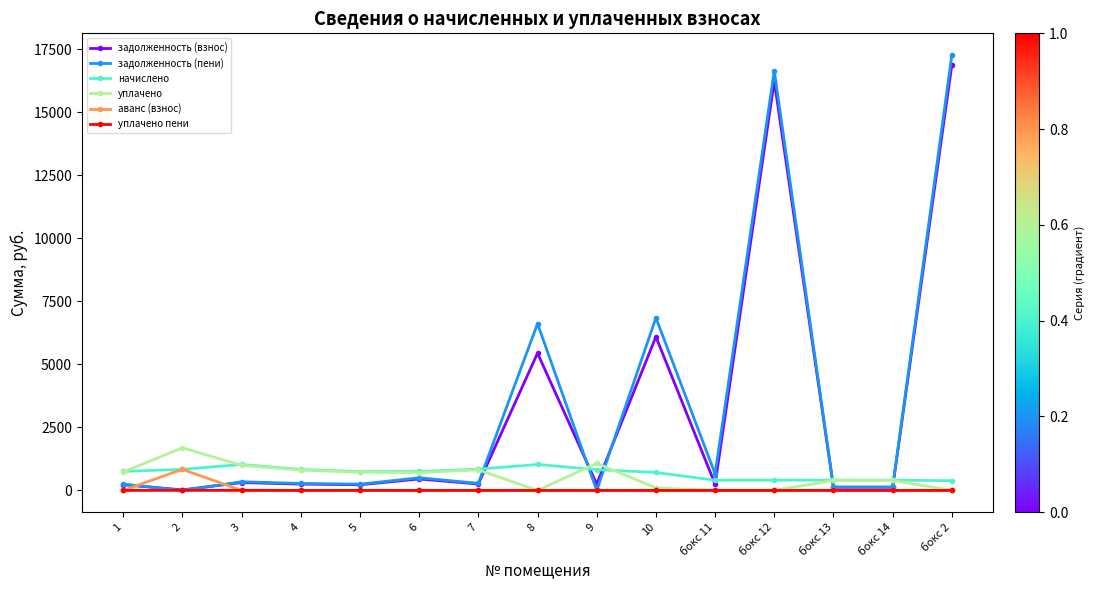

At how many categories does at least one series exceed 5965?

4